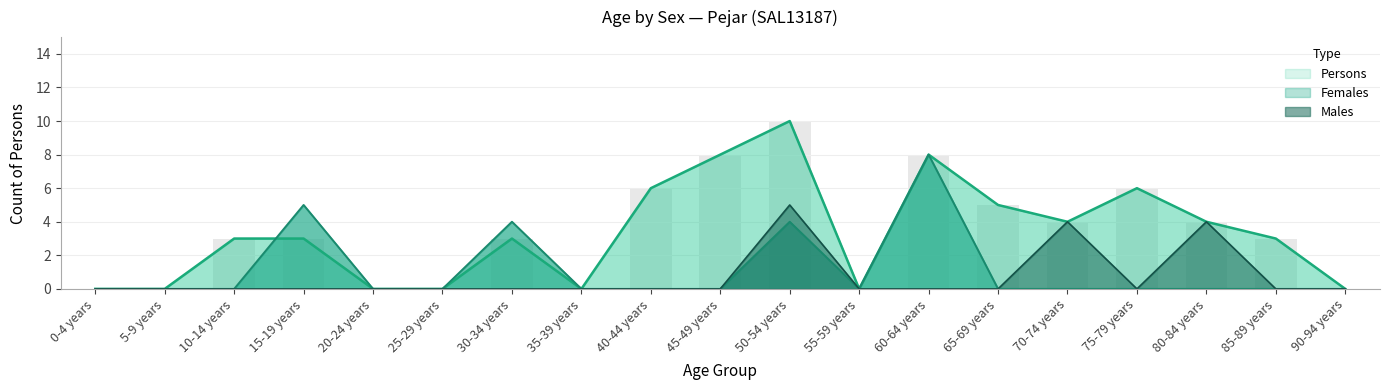

What are all the series names shown in the legend?

Males, Females, Persons